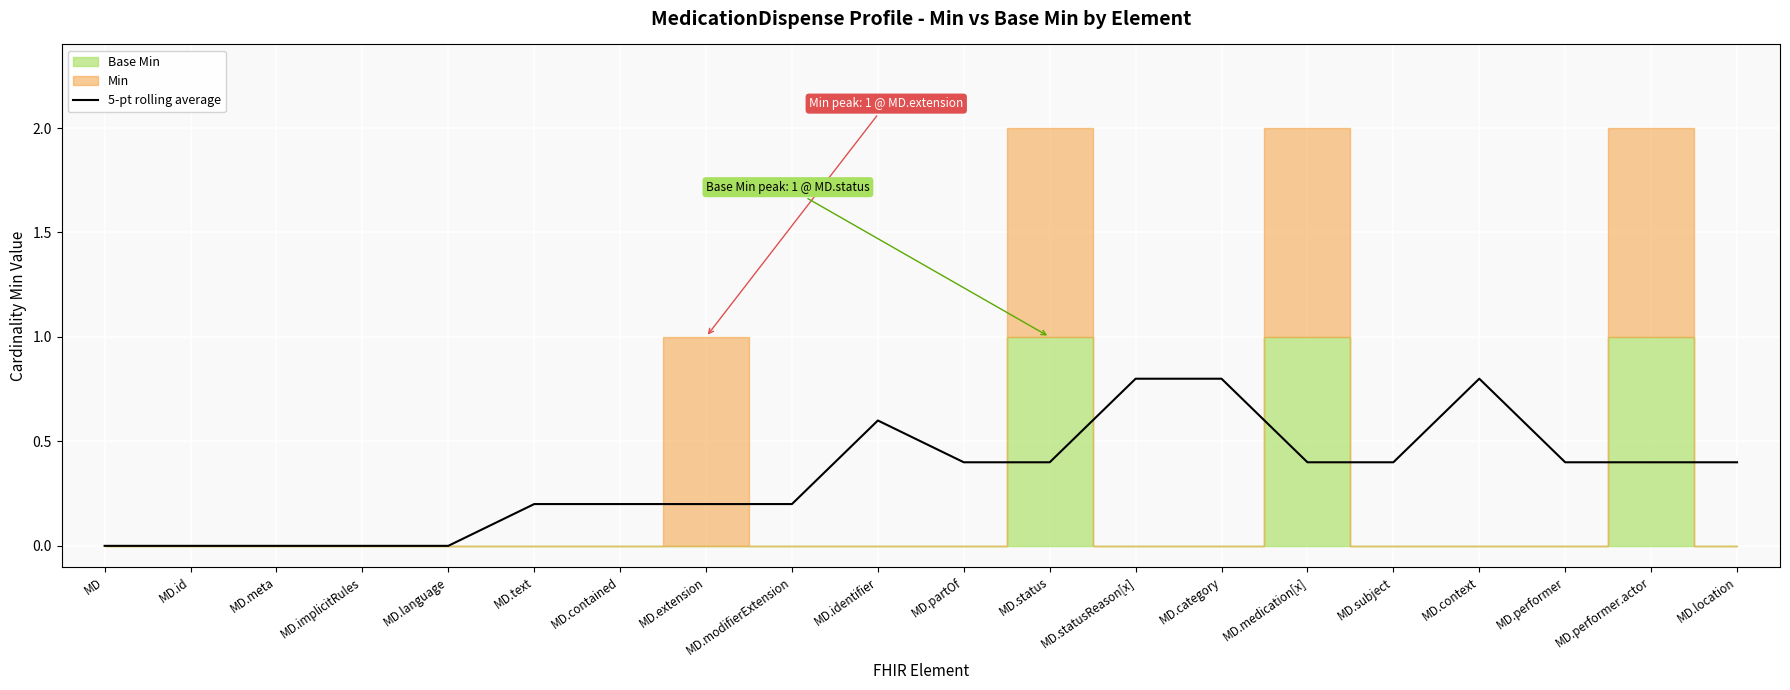

How many categories are shown in the chart?

20